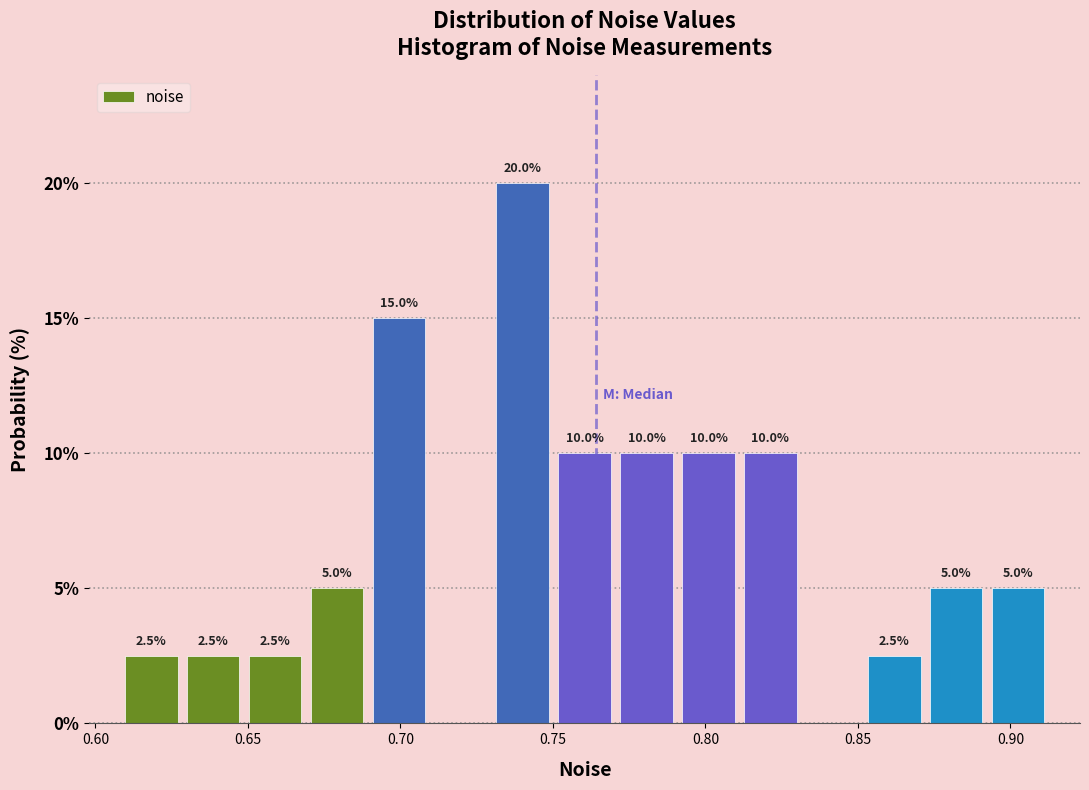

Over which range of the x-axis is the bar tallest?

0.730 to 0.750